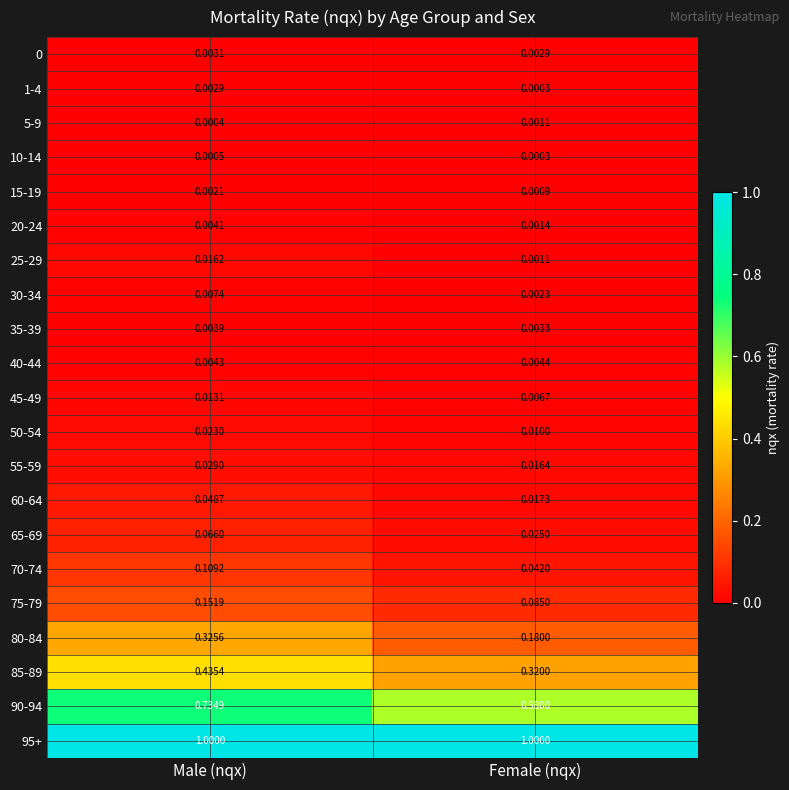

Rank the categories by 65-69 value from highest to lowest.

Male (nqx), Female (nqx)